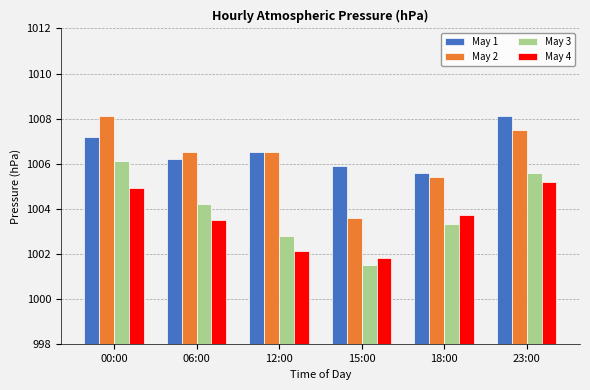

What is the average value of the May 1 series?

1006.6